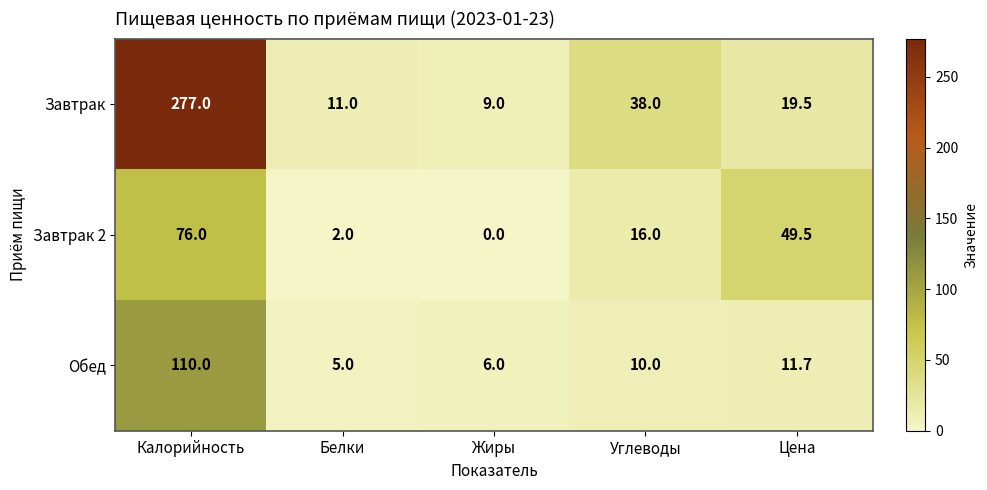

Which label corresponds to the smallest value in the chart?

Жиры